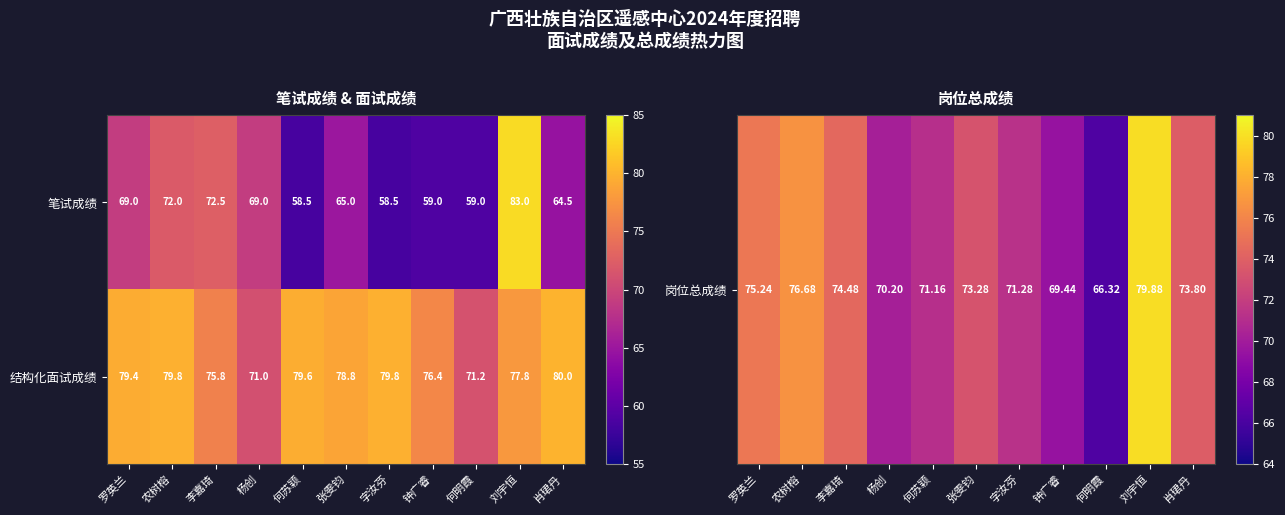

Reading left to right, transcribe all the data shown in this chart.

笔试成绩: 69.0	72.0	72.5	69.0	58.5	65.0	58.5	59.0	59.0	83.0	64.5
结构化面试成绩: 79.4	79.8	75.8	71.0	79.6	78.8	79.8	76.4	71.2	77.8	80.0